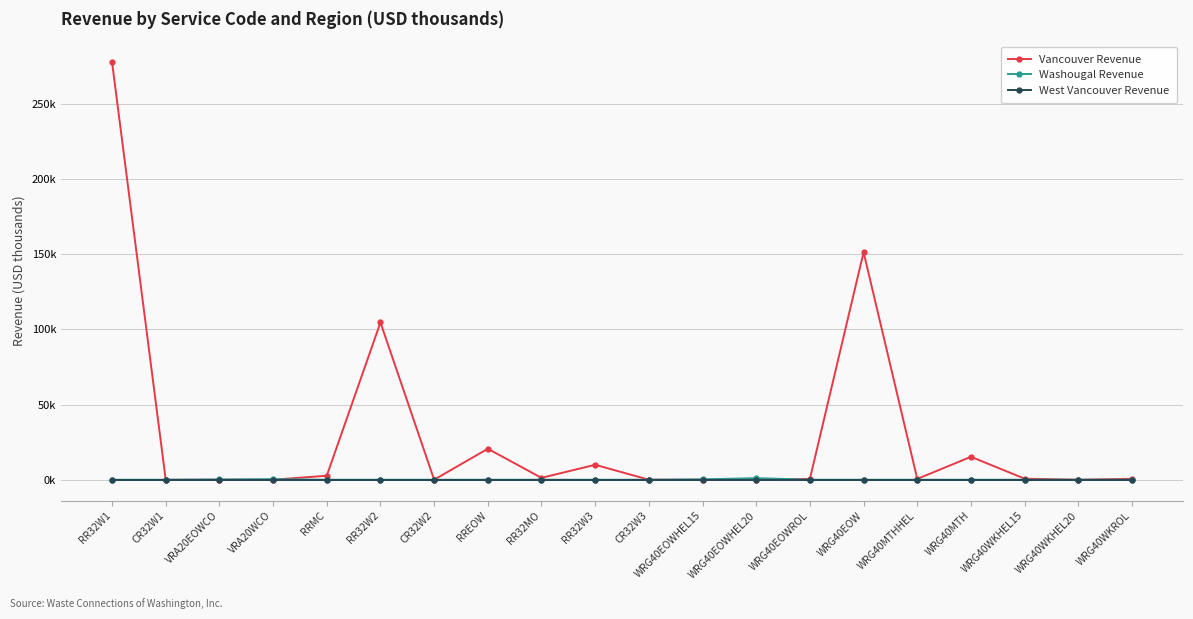

Does the chart have visible grid lines?

Yes